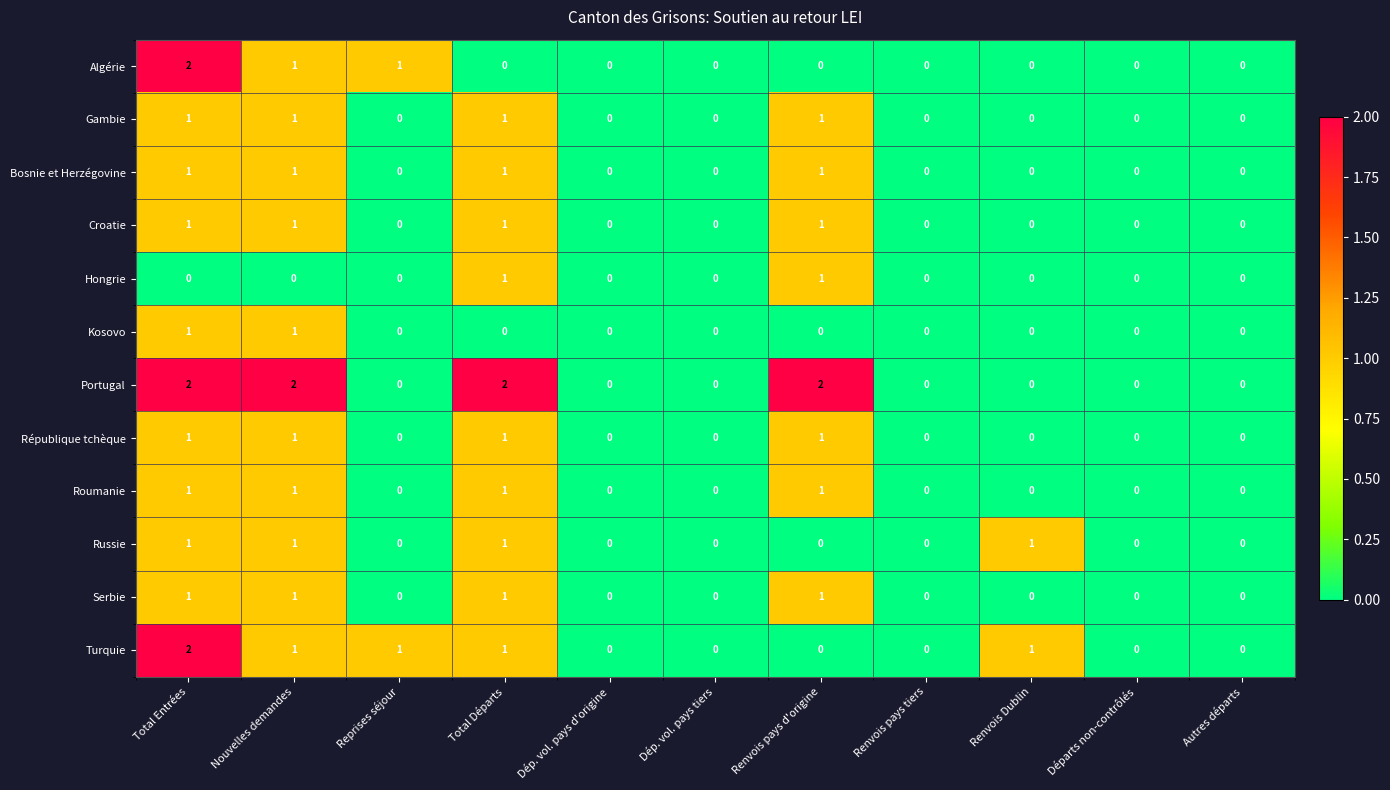

How many Serbie values are between 0 and 1?

11